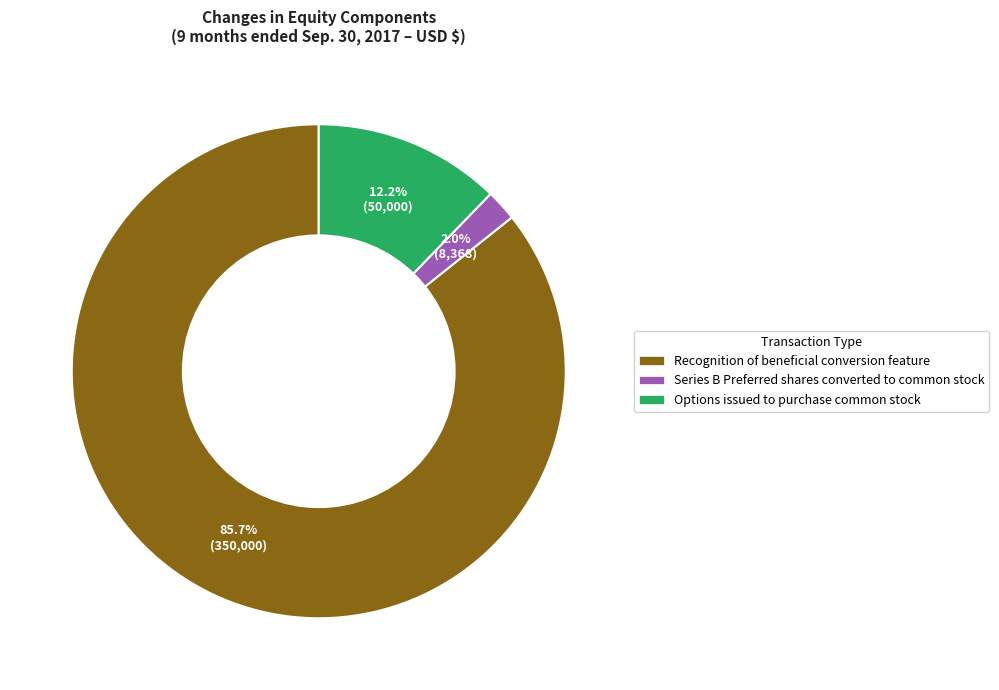

Which has a higher value, Series B Preferred shares converted to common stock or Recognition of beneficial conversion feature?

Recognition of beneficial conversion feature